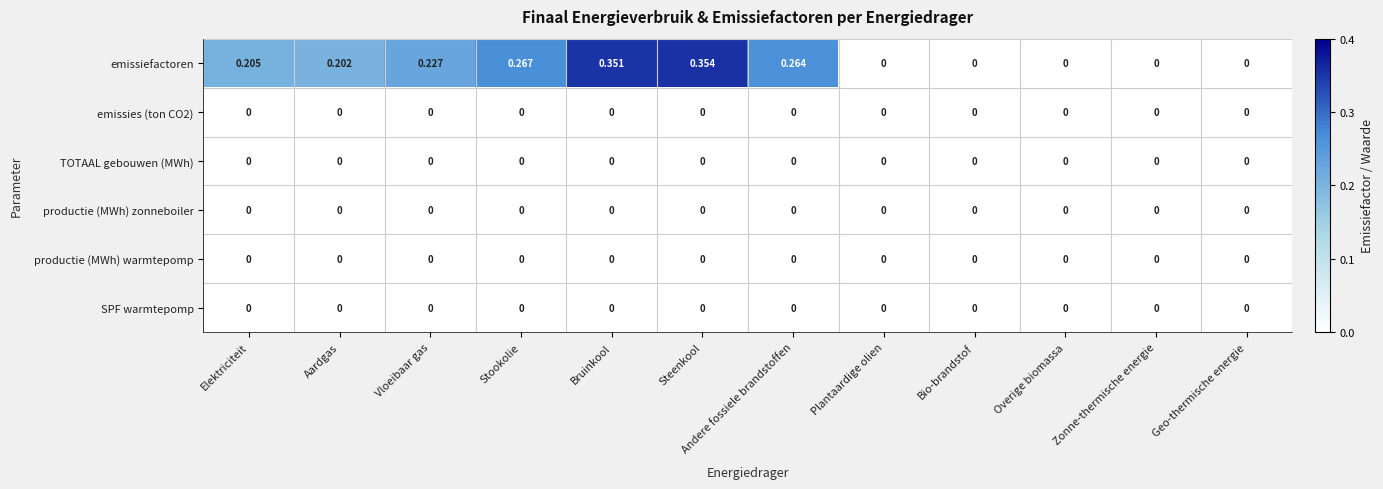

At which category is the sum across all series the highest?

Steenkool